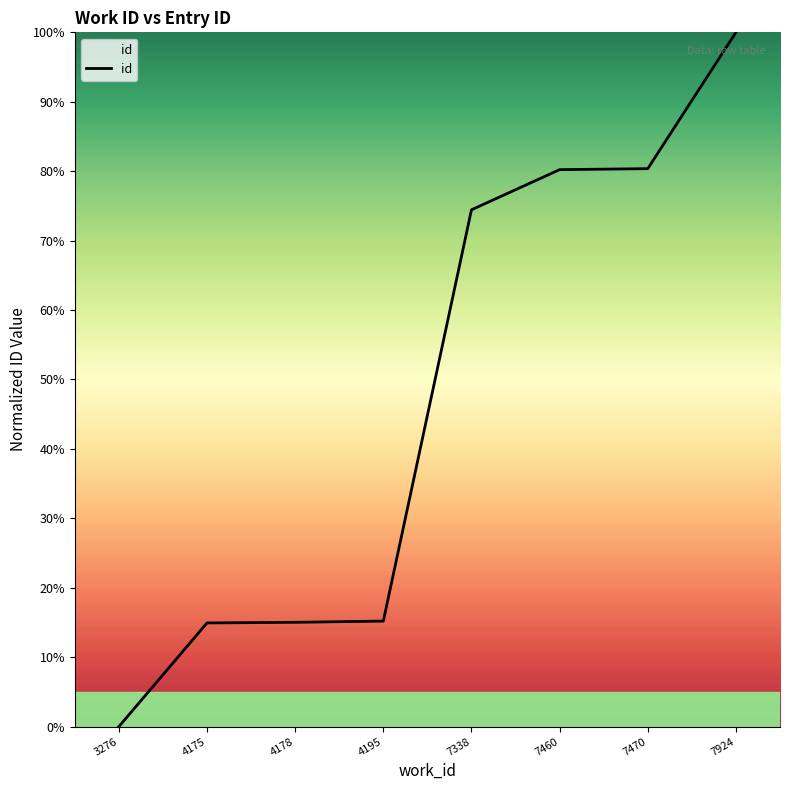

What is the change in value from 3276 to 7460?

+80.2